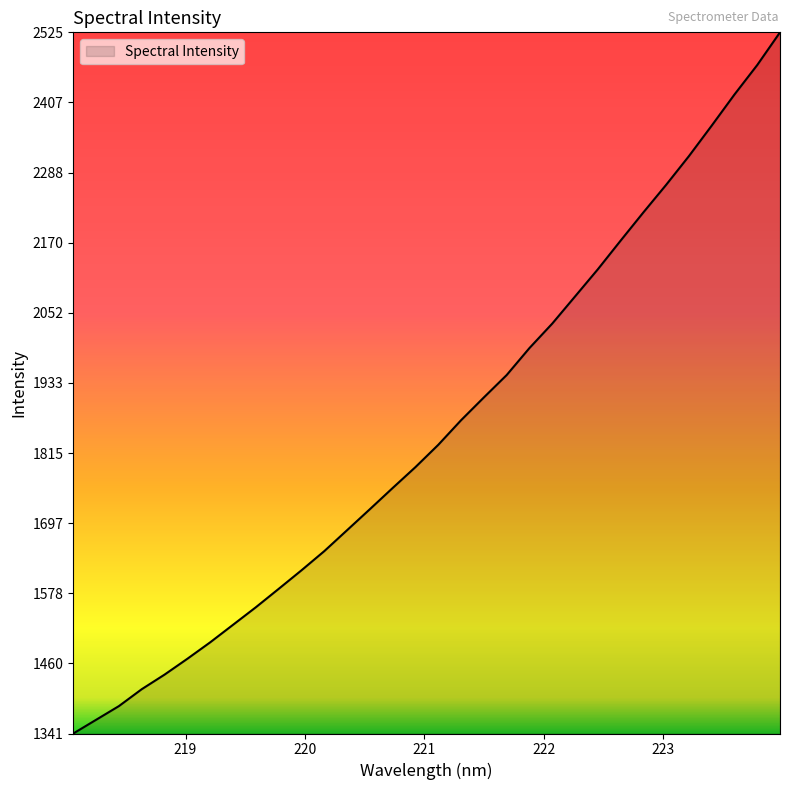

What is the difference between the maximum and minimum values?

1183.6